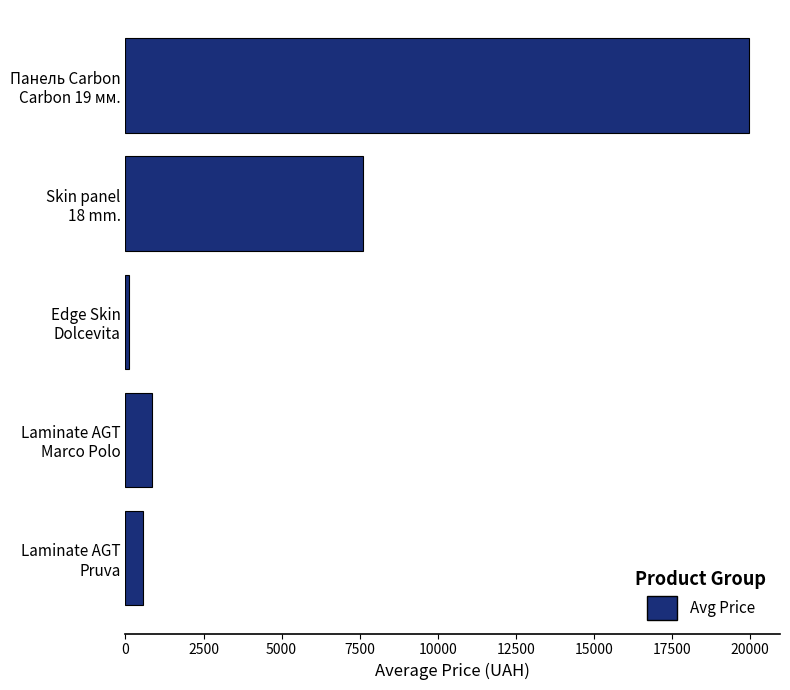

How many data points are above 848?

3